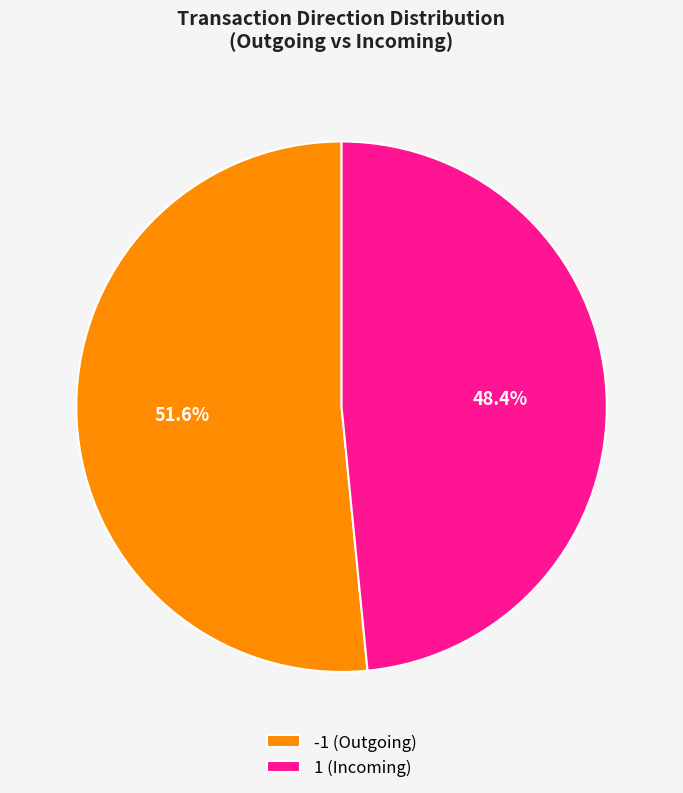

What percentage is the 1 slice, to the nearest percent?

48%